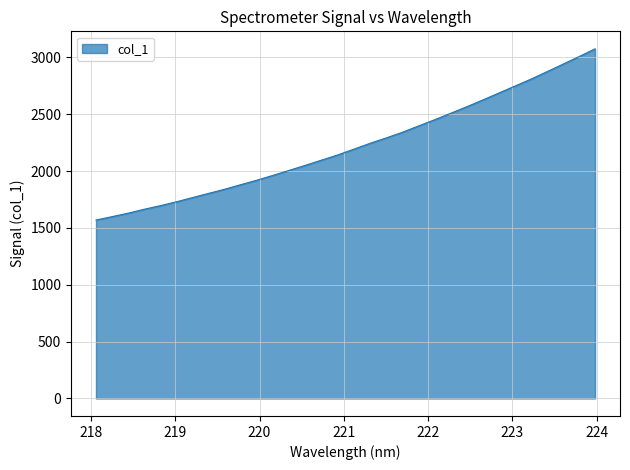

What is the smallest value displayed?

1570.2